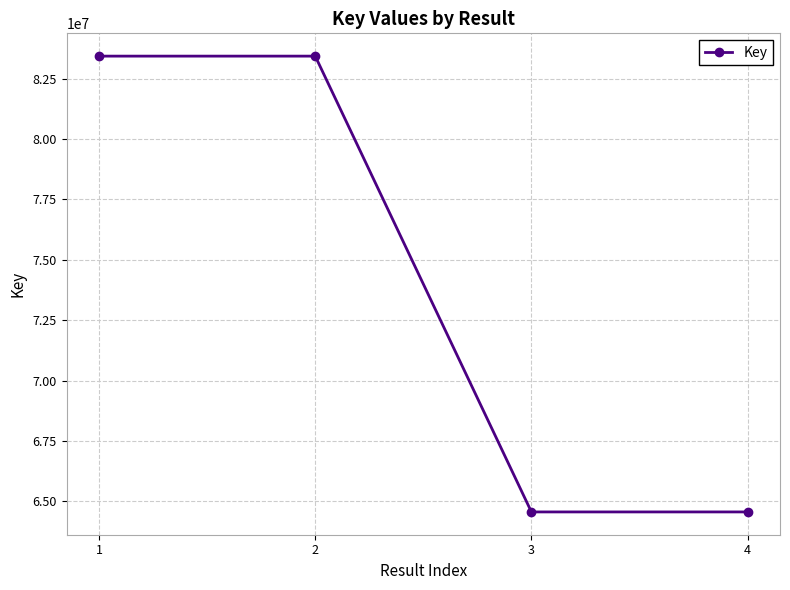

Count the number of categories in the chart.

4